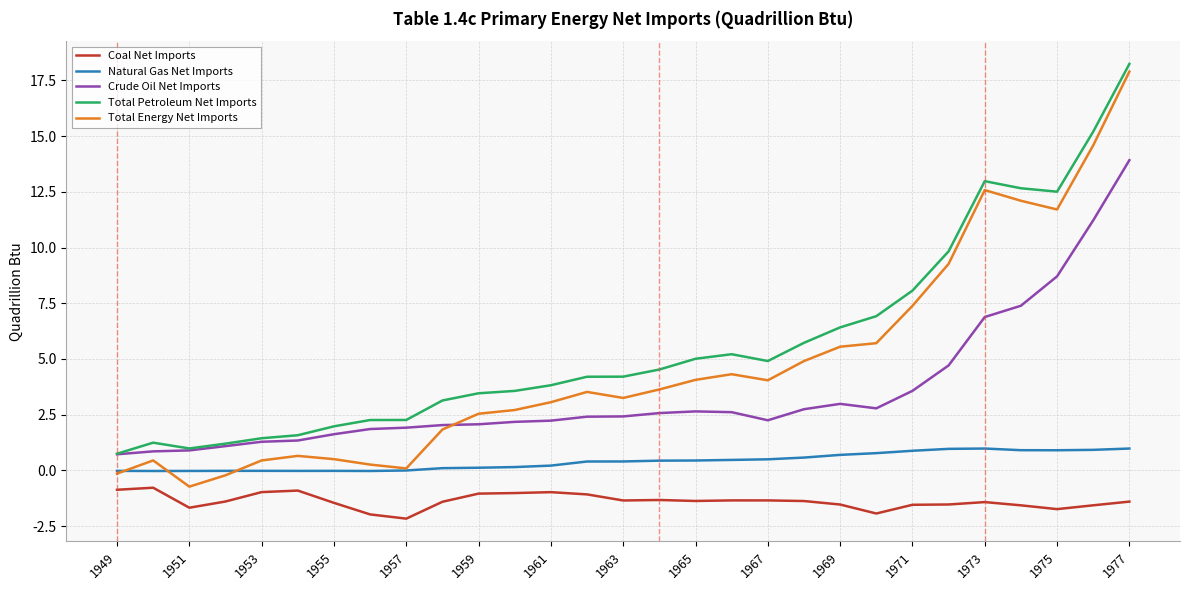

Which series has the largest range (max minus min)?

Total Energy Net Imports